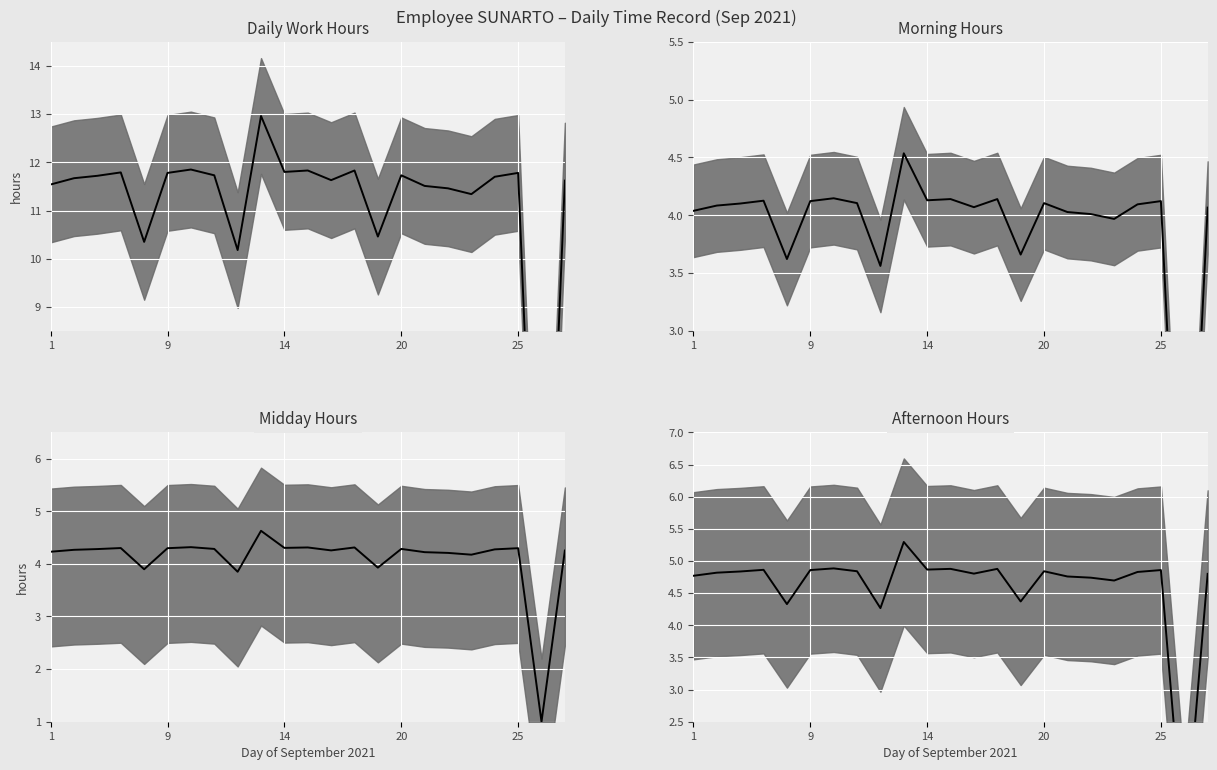

Where does the Afternoon Hours median series first go above 4?

1